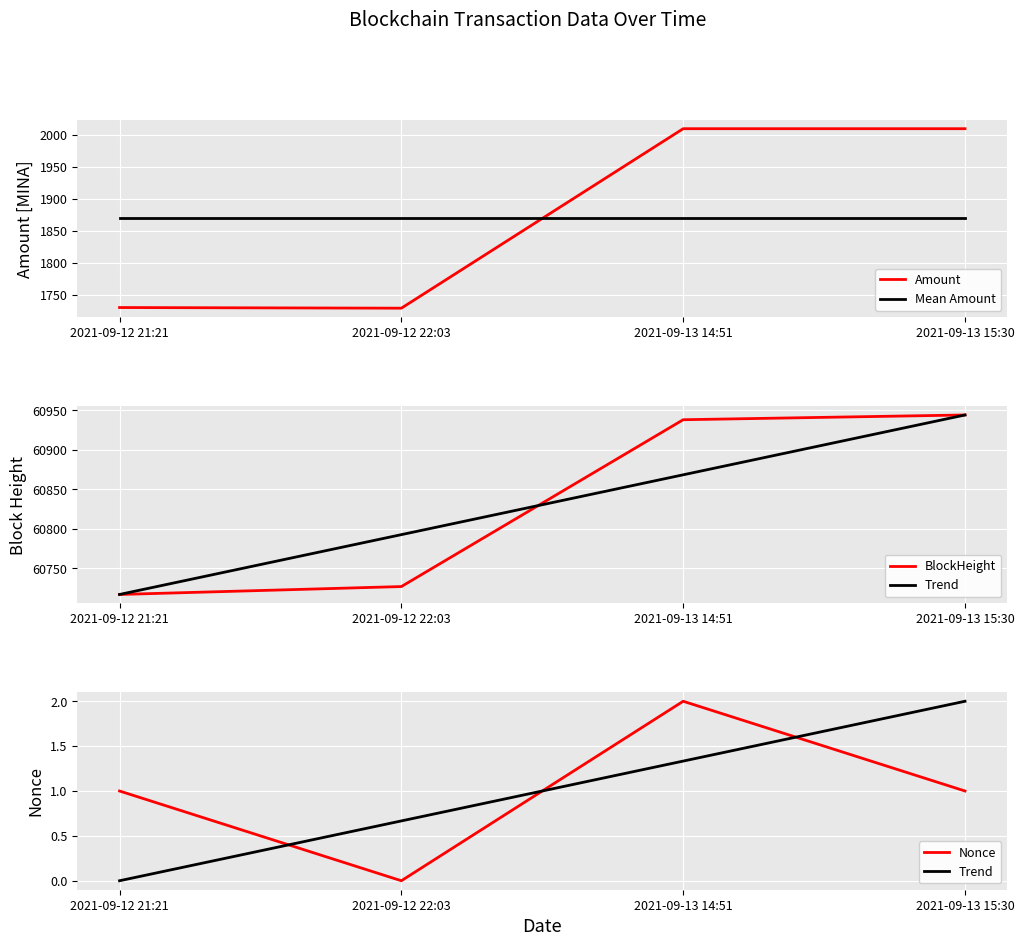

What position from the left is 2021-09-13 15:30?

4